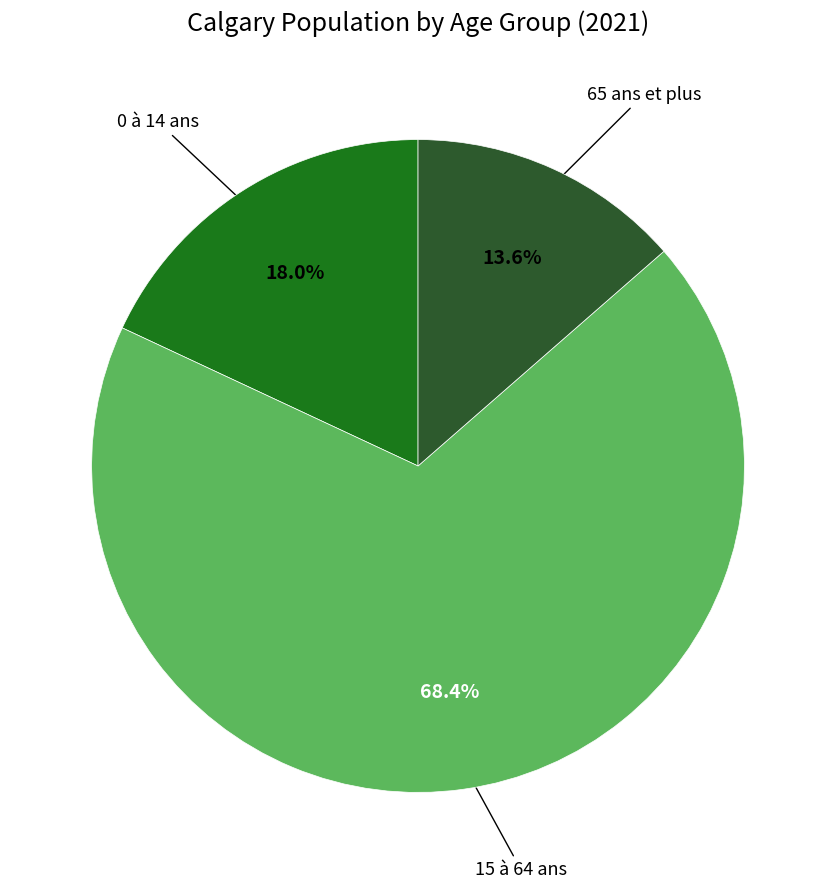

How many slices are in this pie chart?

3